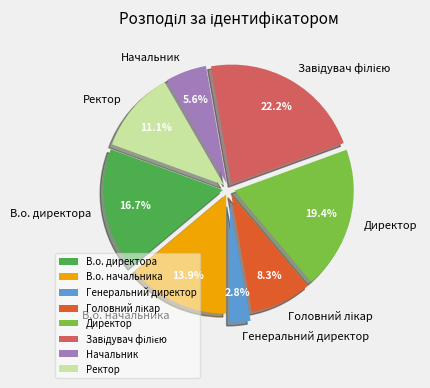

Between Директор and Начальник, which is larger?

Директор